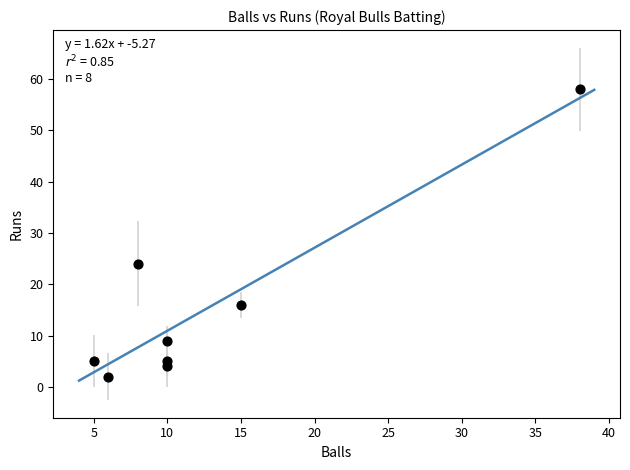

What Y value in the scatter plot is closest to 30?

24